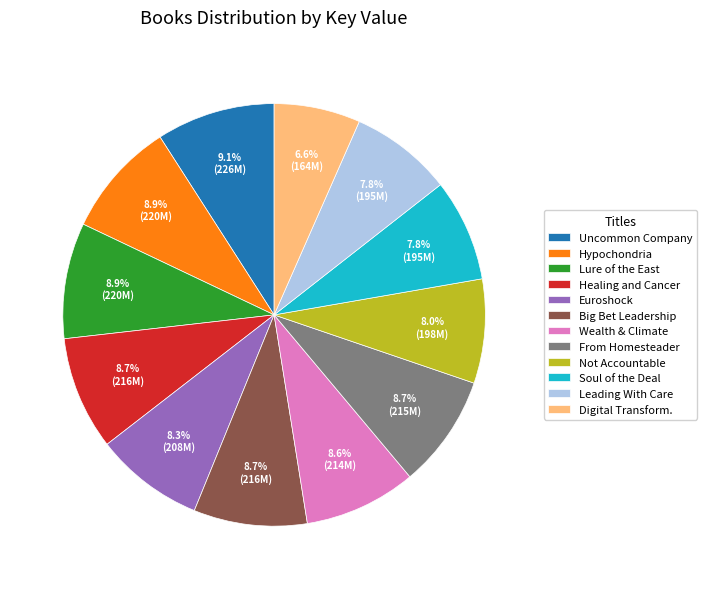

Is the sum of Uncommon Company and Healing and Cancer greater than half?

No